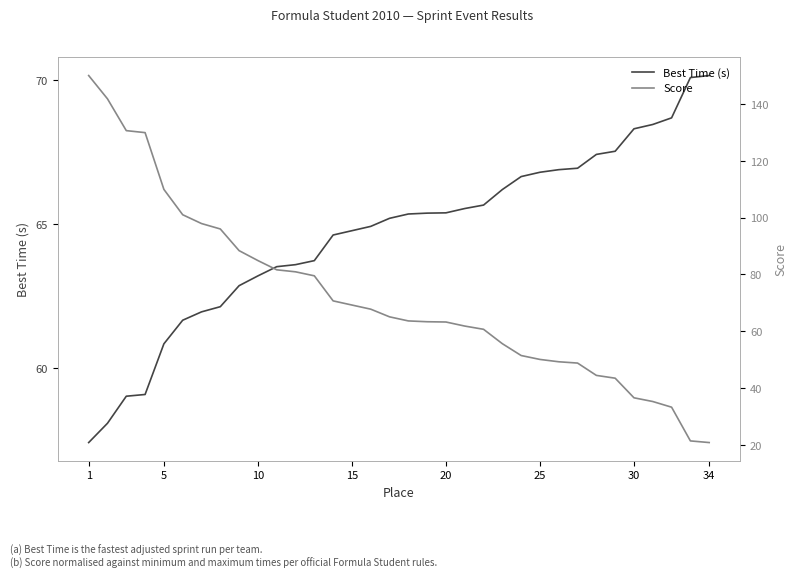

Reading left to right, extract all data points from this chart.

Best Time (s): 57.4	58.1	59.0	59.1	60.8	61.7	62.0	62.1	62.9	63.2	63.5	63.6	63.7	64.6	64.8	64.9	65.2	65.3	65.4	65.4	65.5	65.7	66.2	66.7	66.8	66.9	66.9	67.4	67.5	68.3	68.5	68.7	70.1	70.2
Score: 150.0	141.8	130.6	129.9	109.9	101.0	97.9	96.0	88.4	84.9	81.6	80.9	79.5	70.7	69.2	67.7	65.0	63.6	63.3	63.2	61.8	60.7	55.6	51.4	50.1	49.2	48.8	44.4	43.4	36.5	35.2	33.2	21.4	20.8